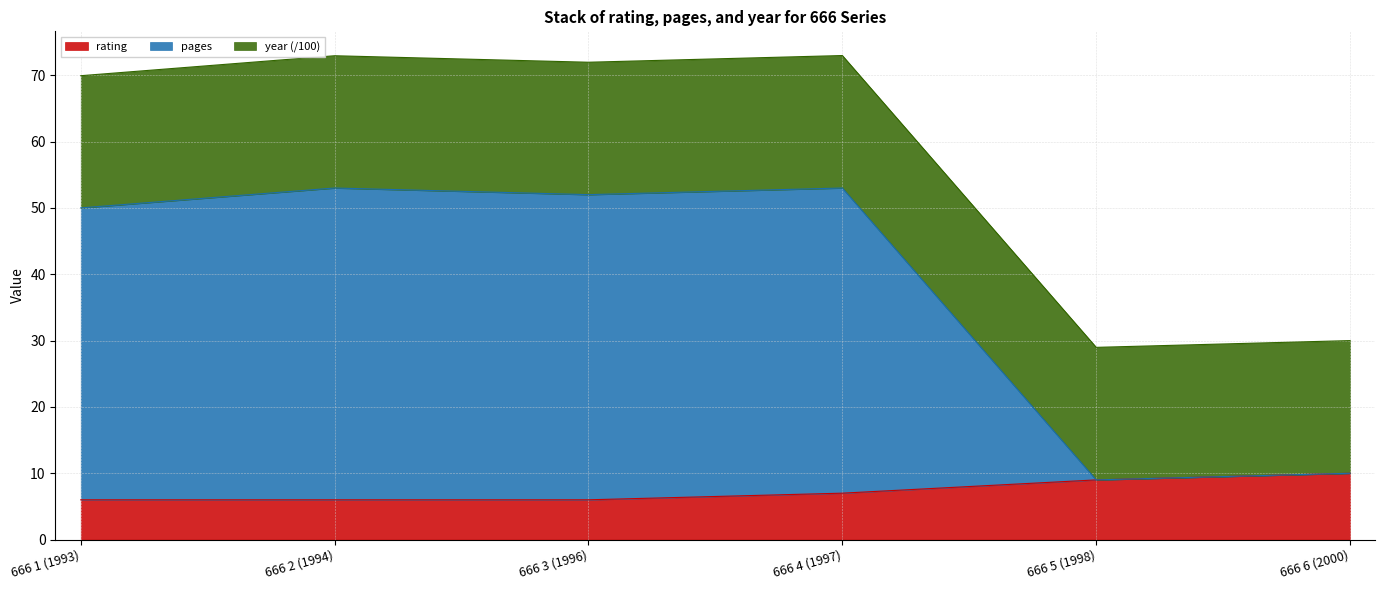

True or false: rating has more than 2 interior local peaks.

False